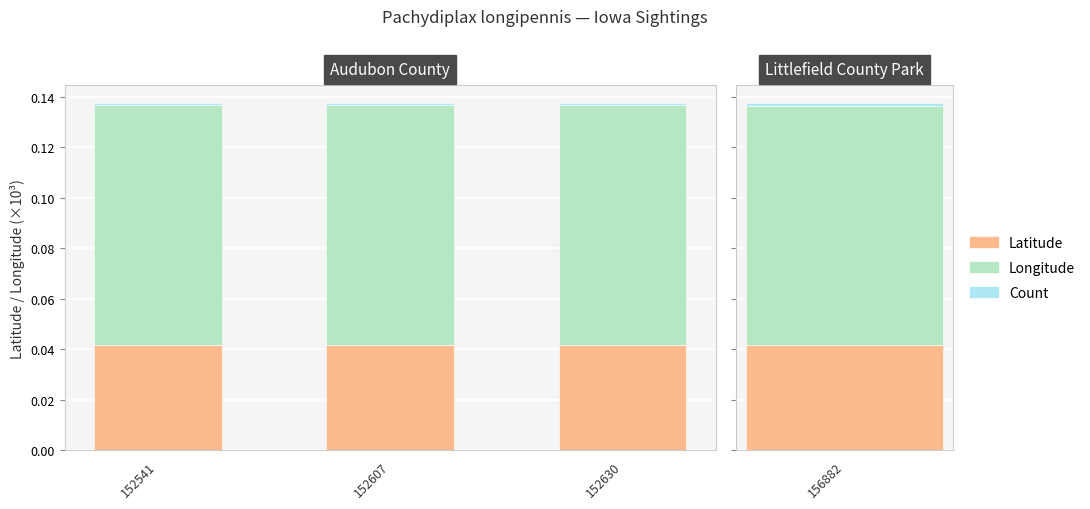

What are all the series names shown in the legend?

Latitude, Longitude, Count